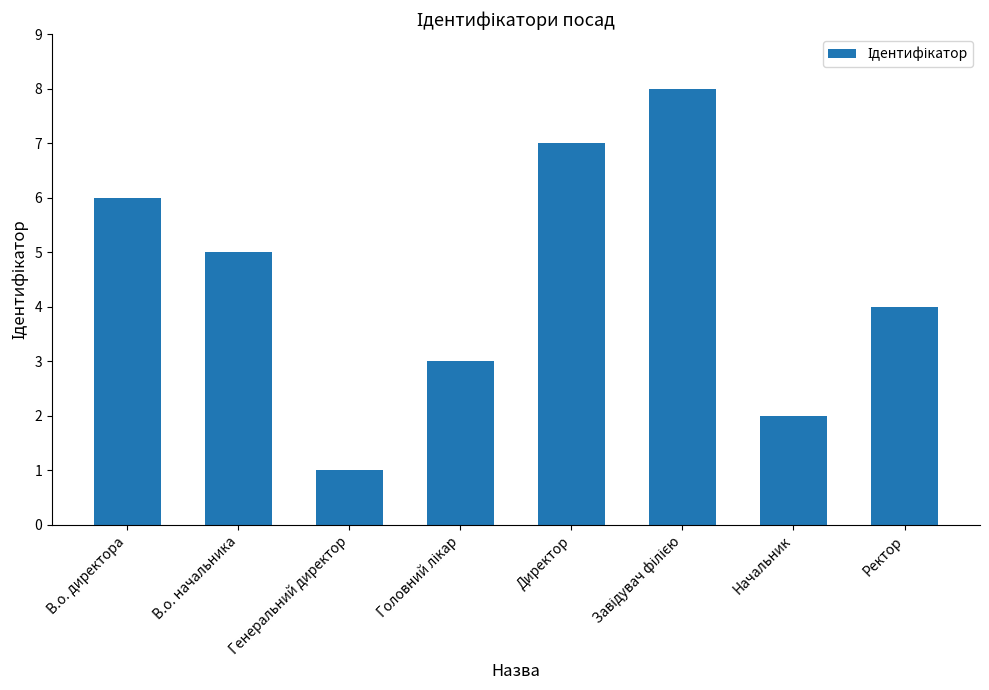

How many values are below 5?

4